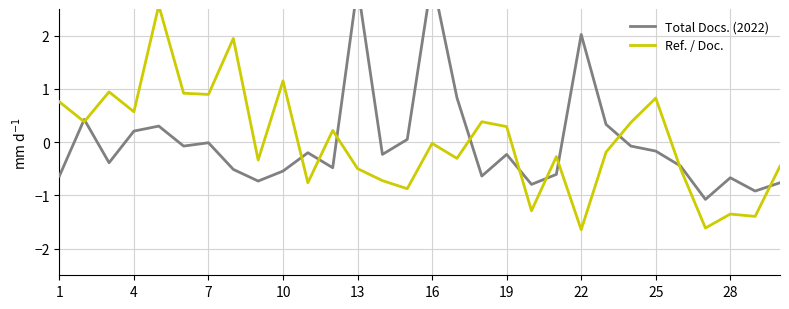

Which series has the widest spread of values?

Ref. / Doc.